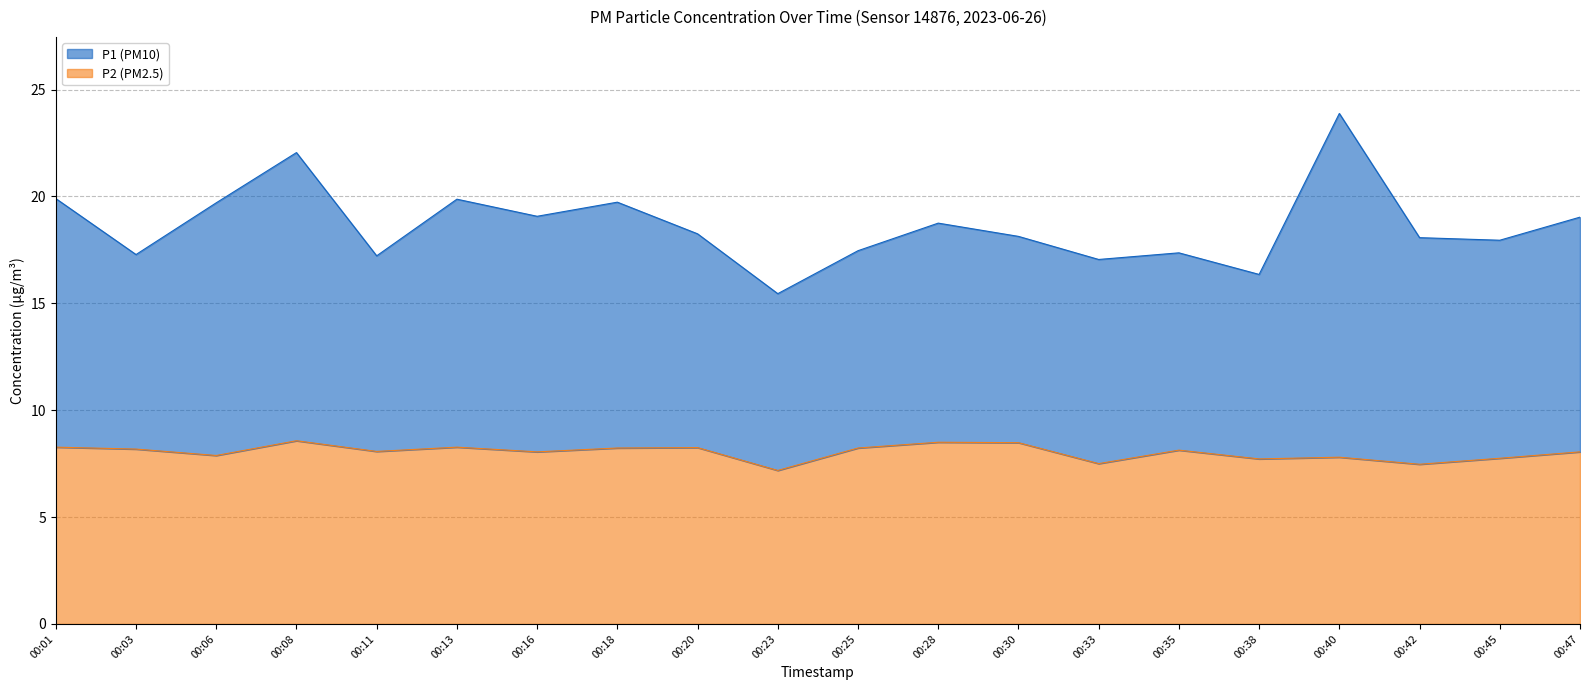

What is the value of the P1 point at the 15th from the left?

17.4